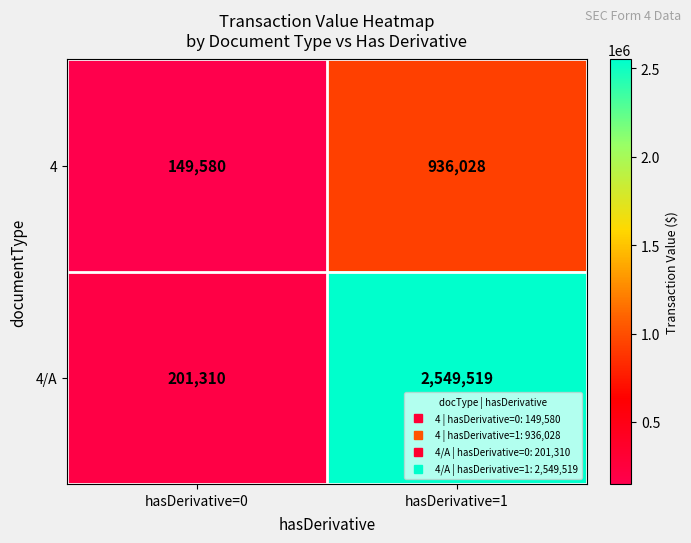

Rank the series at hasDerivative=0 from lowest to highest value.

4, 4/A